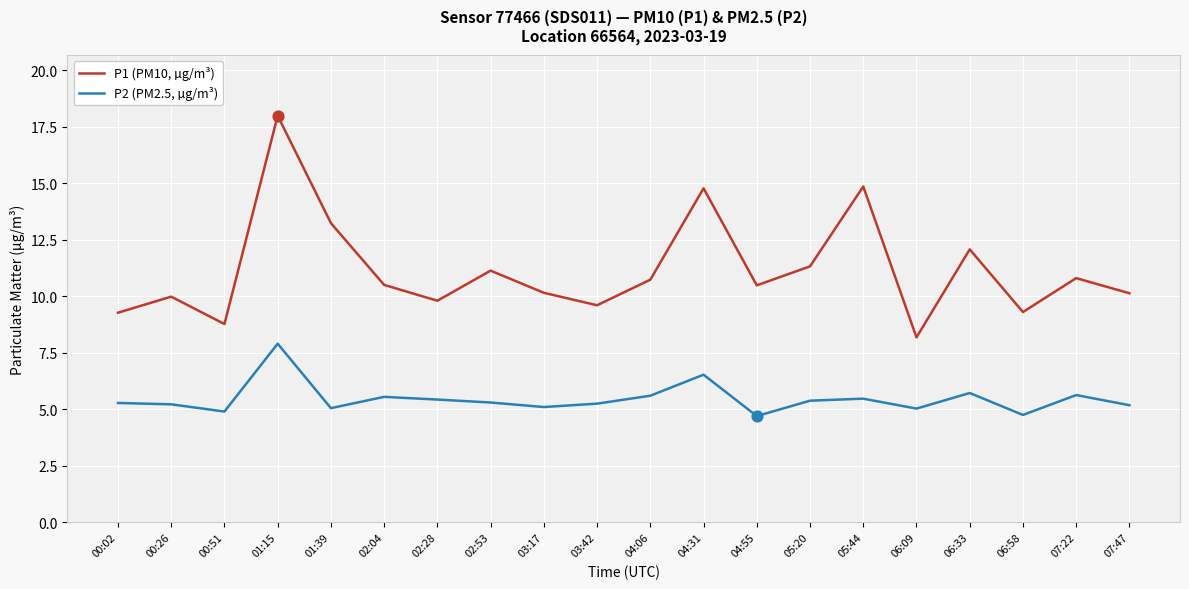

What is the difference between the highest and lowest values at 00:02?

4.0